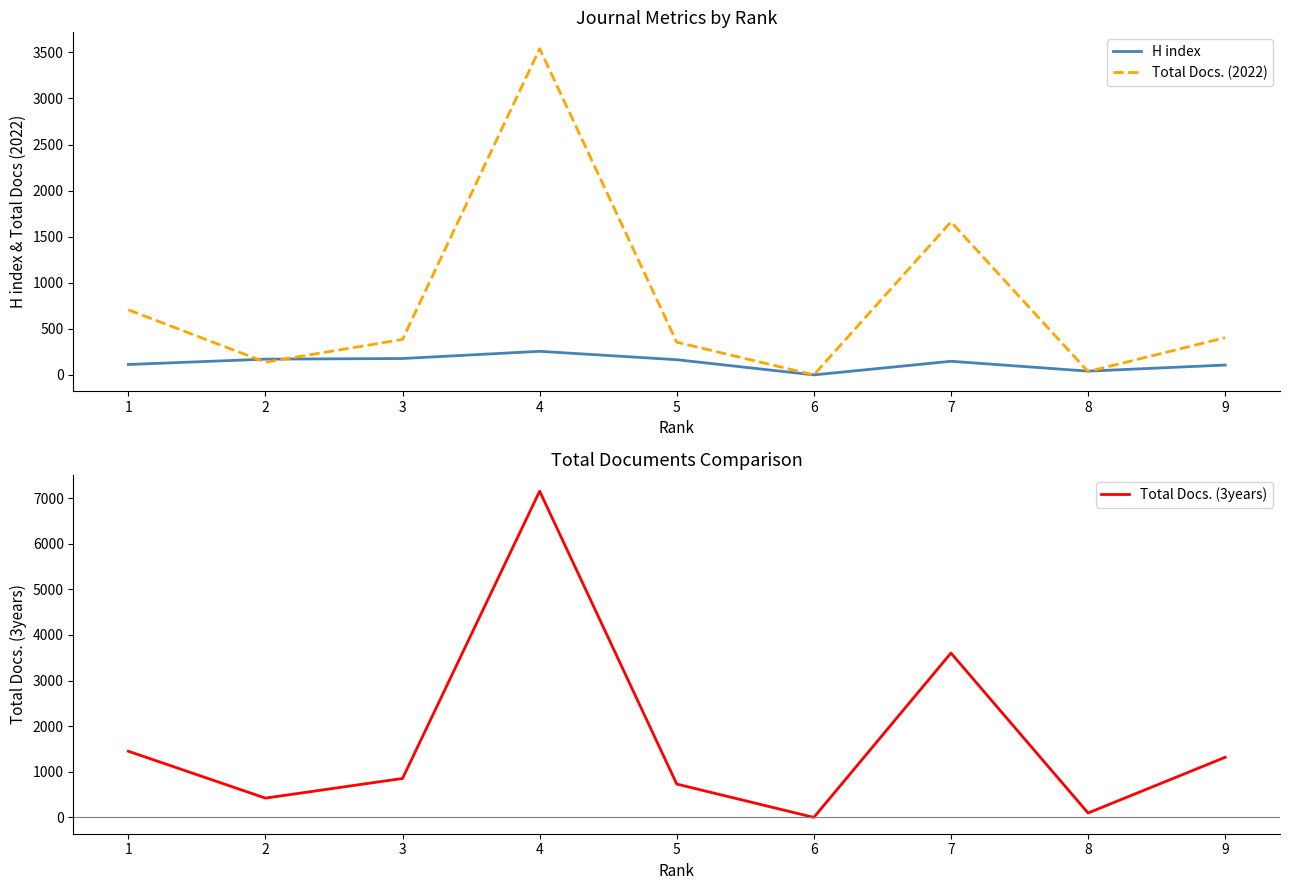

What is the greatest value displayed?

7154